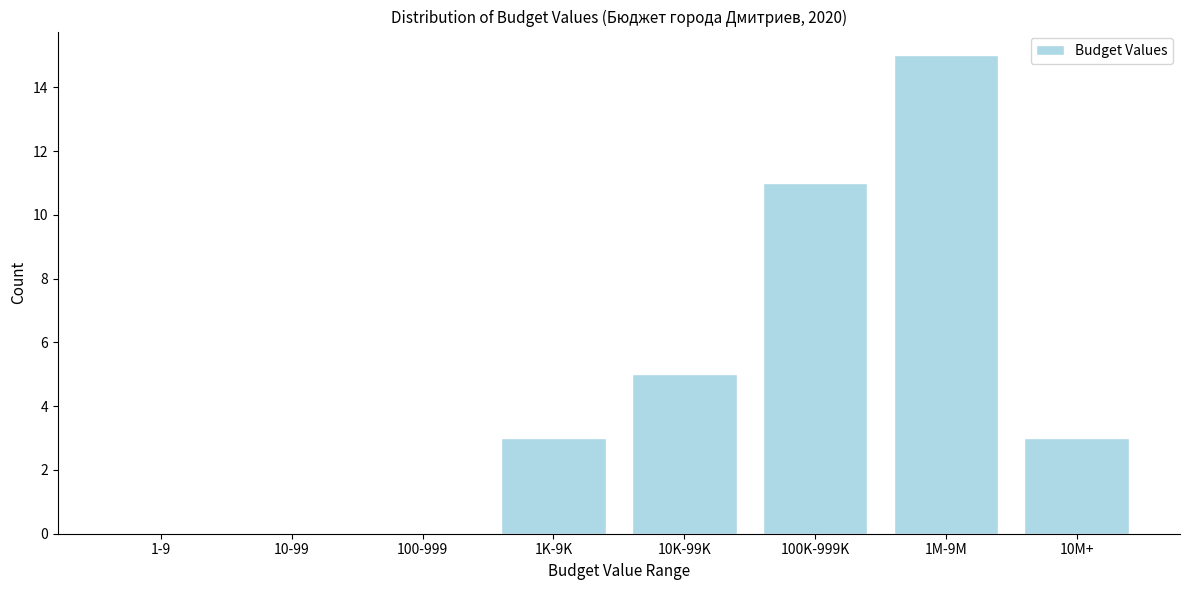

Reading right to left, transcribe all the data shown in this chart.

10M+=3	1M-9M=15	100K-999K=11	10K-99K=5	1K-9K=3	100-999=0	10-99=0	1-9=0